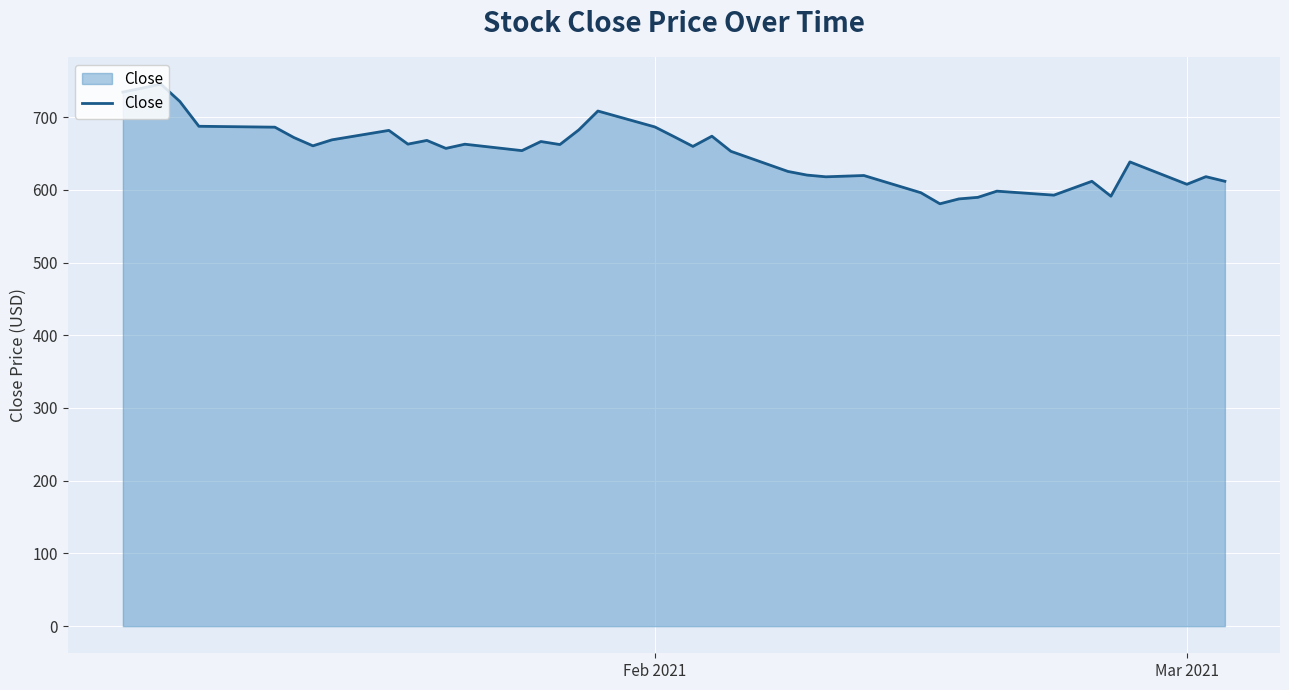

What is the difference between the maximum and second lowest values?

157.9